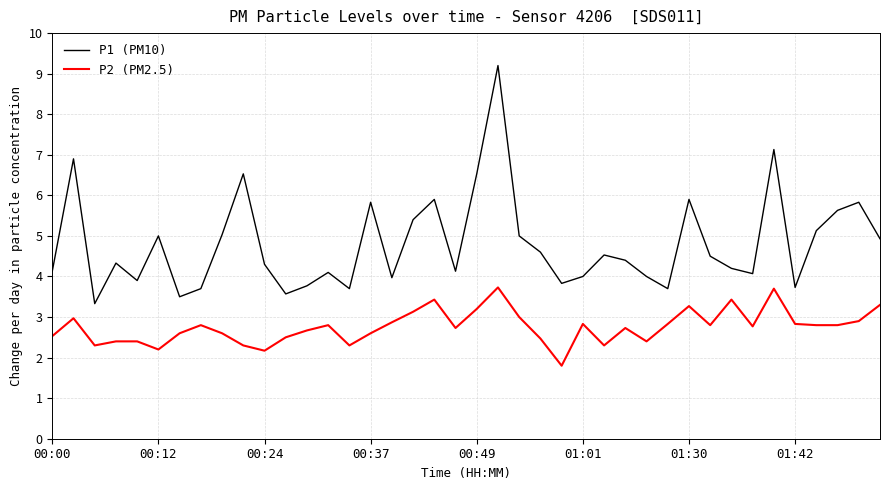

What is the difference between the maximum and minimum values in the P1 (PM10) series?

5.9